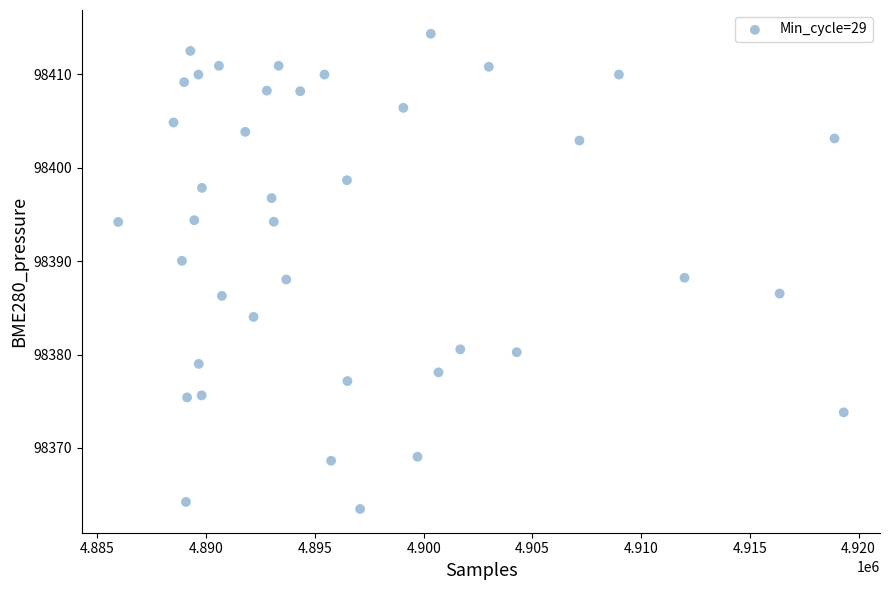

What is the range of X values (max minus min)?

33364.0